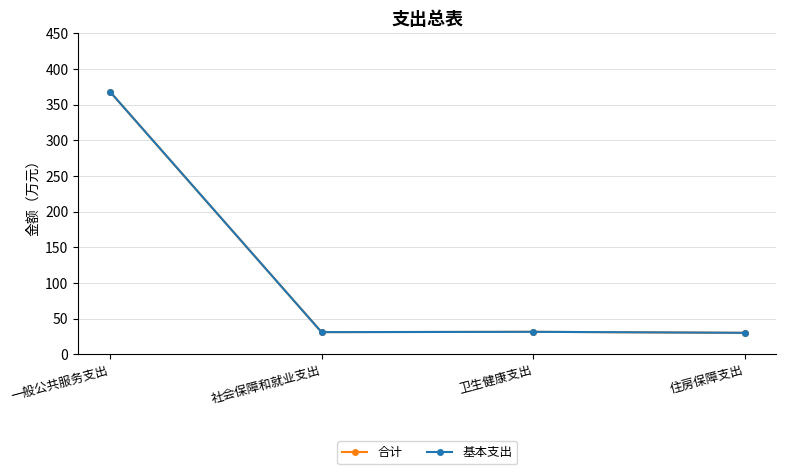

In 基本支出, how many points are lower than both neighbors (excluding endpoints)?

1